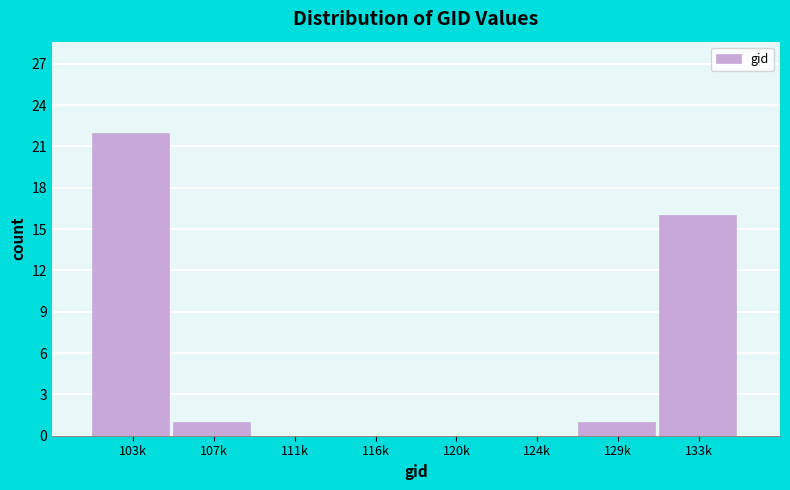

Reading left to right, extract all data points from this chart.

103k=22	107k=1	111k=0	116k=0	120k=0	124k=0	129k=1	133k=16